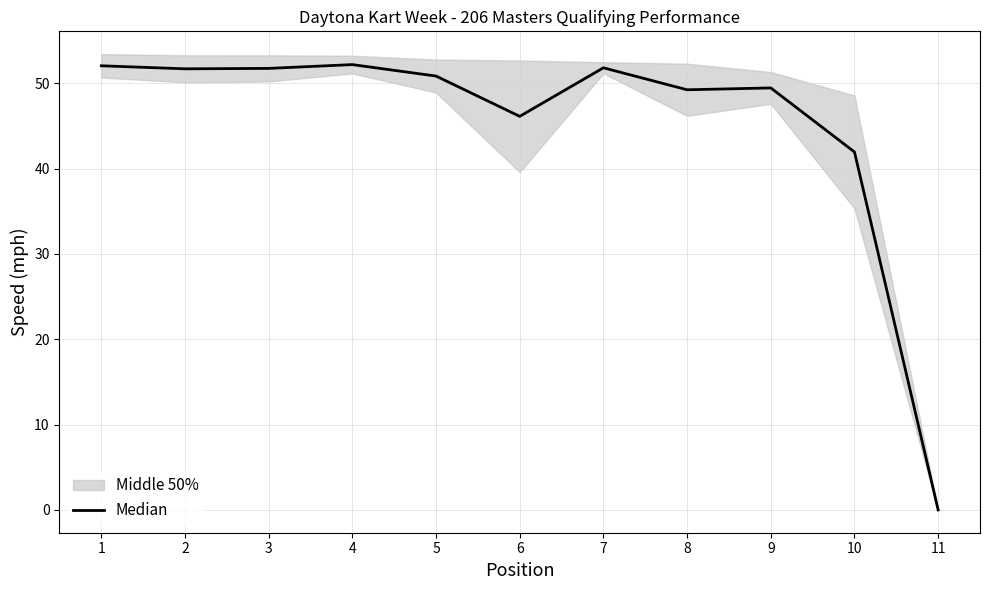

List the labels in order of value, largest first.

4, 1, 7, 3, 2, 5, 9, 8, 6, 10, 11